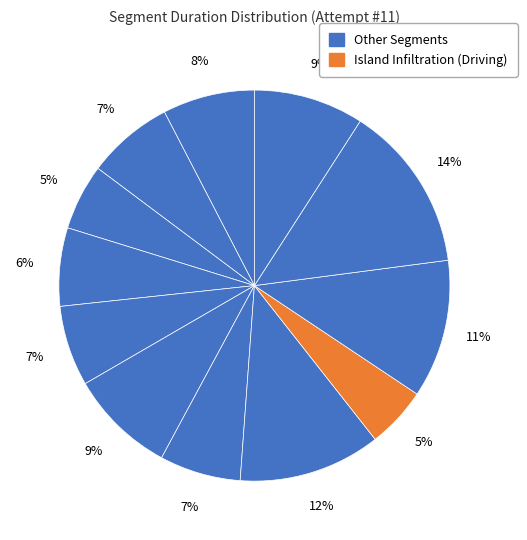

Count the number of slices in the pie.

12